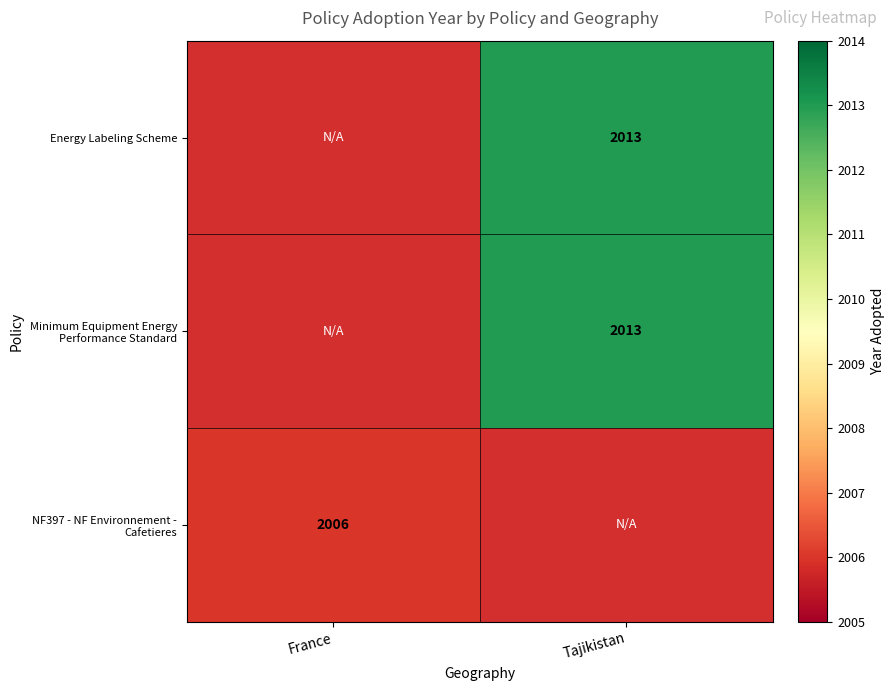

The Energy Labeling Scheme series shows 2013 at Tajikistan. True or false?

True